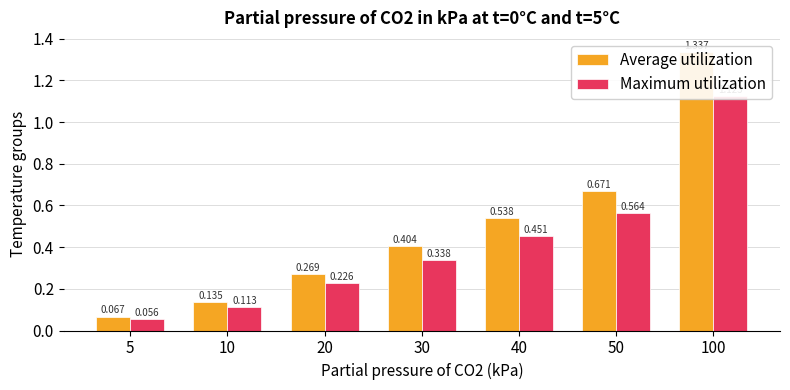

The Maximum utilization series shows 0.5 at 40. True or false?

True